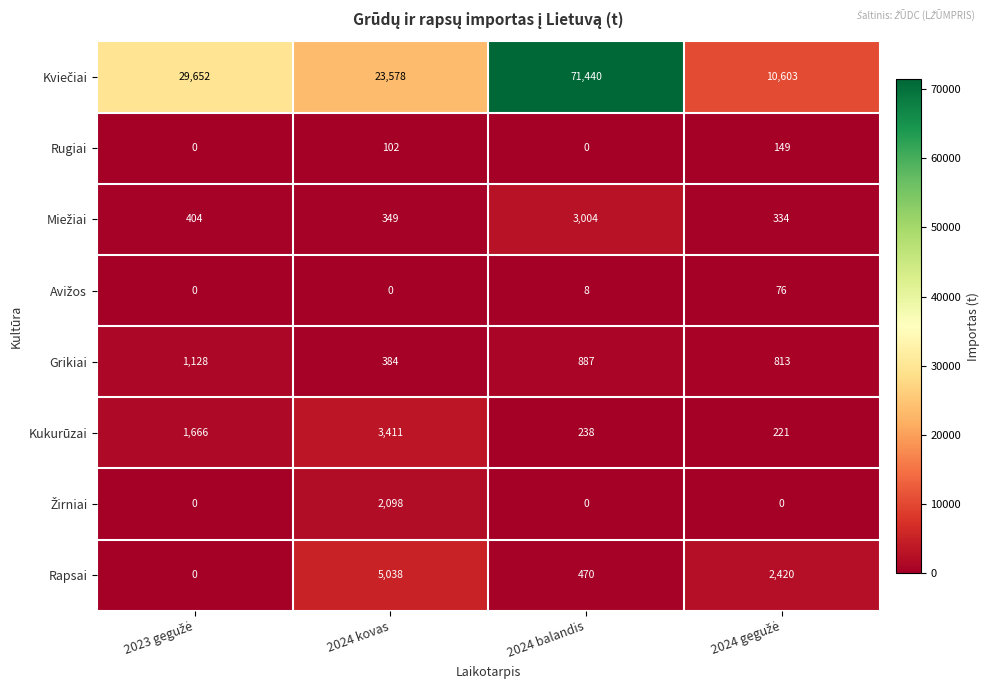

How many series are shown in this chart?

8